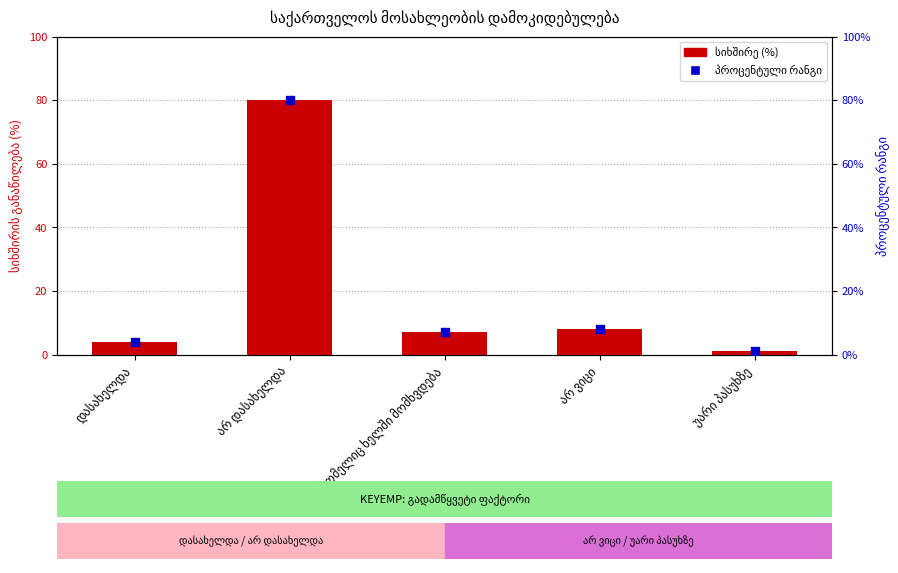

Which series has the largest Y range (max minus min)?

სიხშირის განაწილება (%)